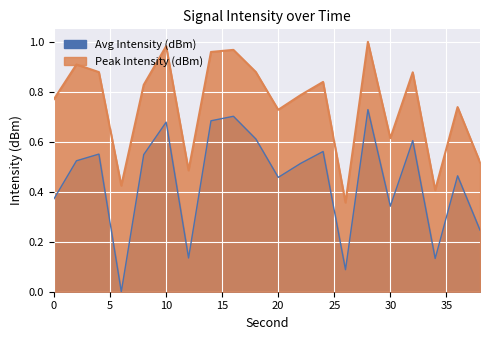

How many data points does each series have?

20